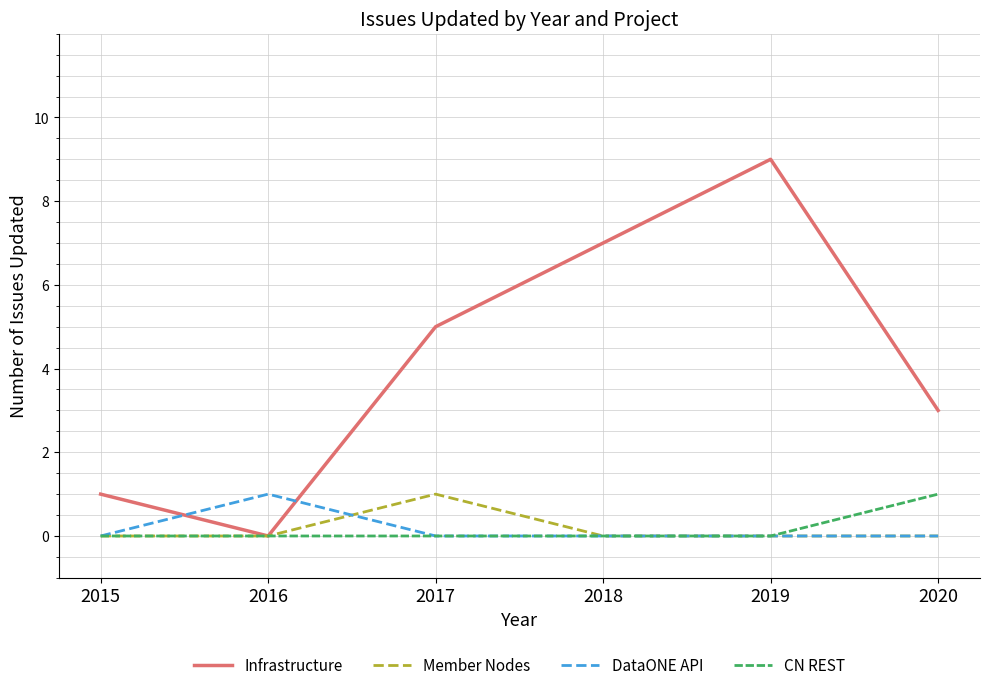

After their last crossing, which series has the higher values: DataONE API or Infrastructure?

Infrastructure